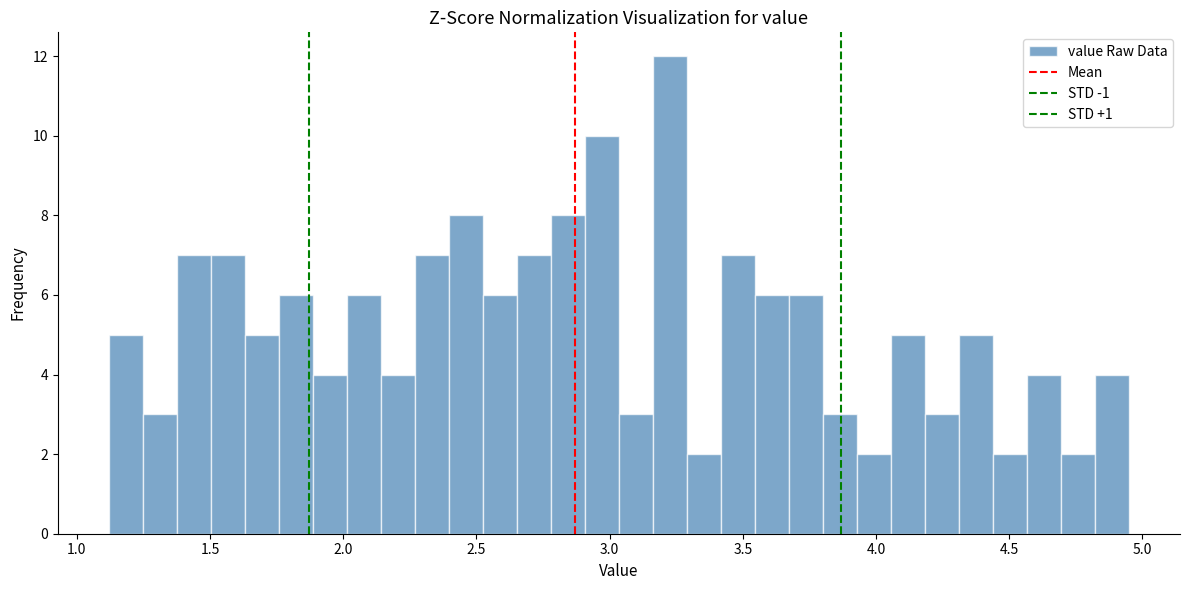

Around what value on the x-axis is the tallest bar? Give the approximate position of its centre, as read against the axis.

3.25